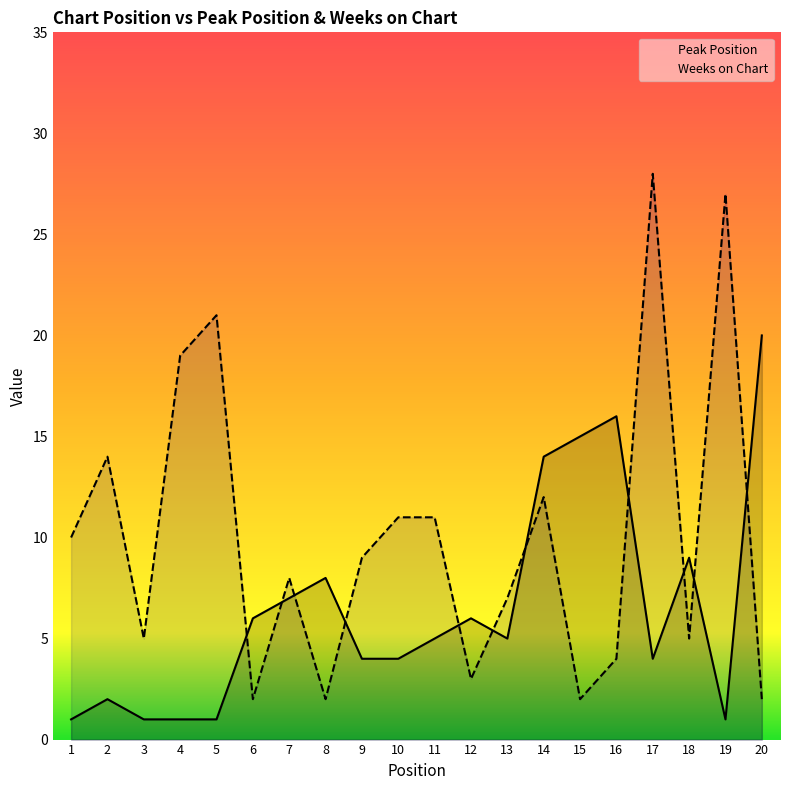

Which category has the lowest value in the Peak Position series?

1